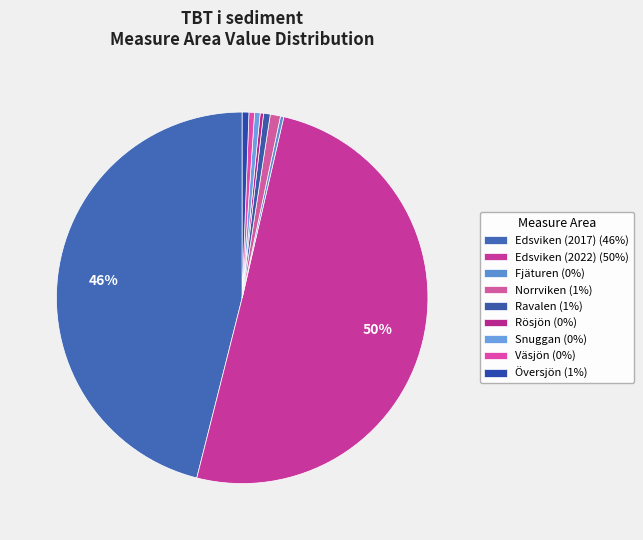

To the nearest percent, what is the average slice percentage?

11%